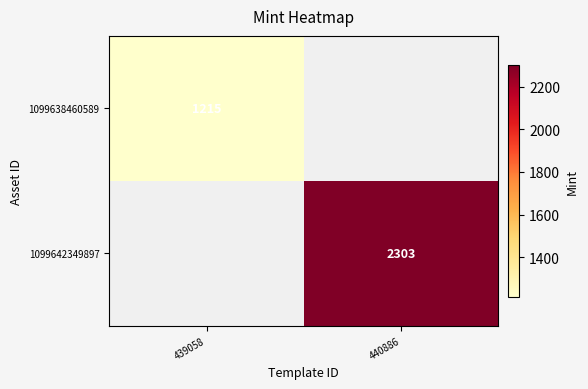

Is it true that 1099642349897 equals 2303 at 440886?

True